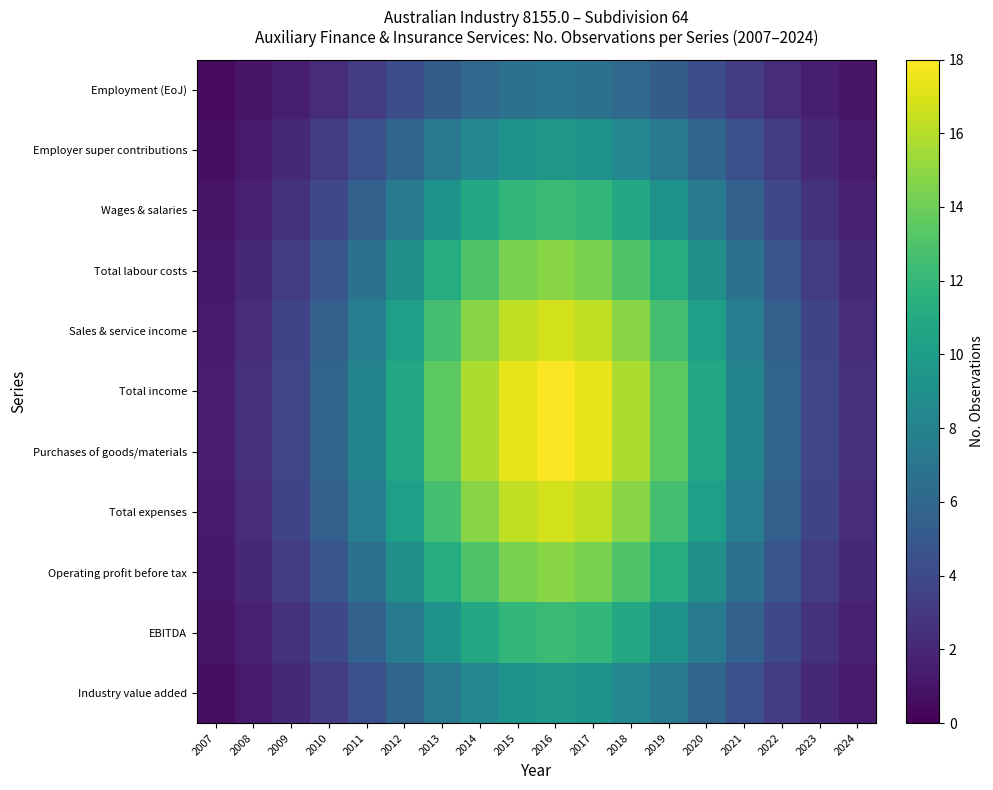

At 2012, list the series in order from smallest to largest.

Employment (EoJ), Employer super contributions, Industry value added, Wages & salaries, EBITDA, Total labour costs, Operating profit before tax, Sales & service income, Total expenses, Total income, Purchases of goods/materials